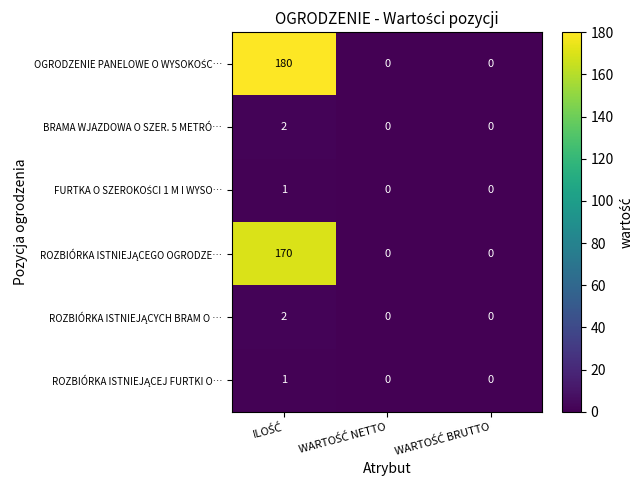

How many BRAMA WJAZDOWA O SZER. 5 METRÓ… values are between 0 and 2?

3